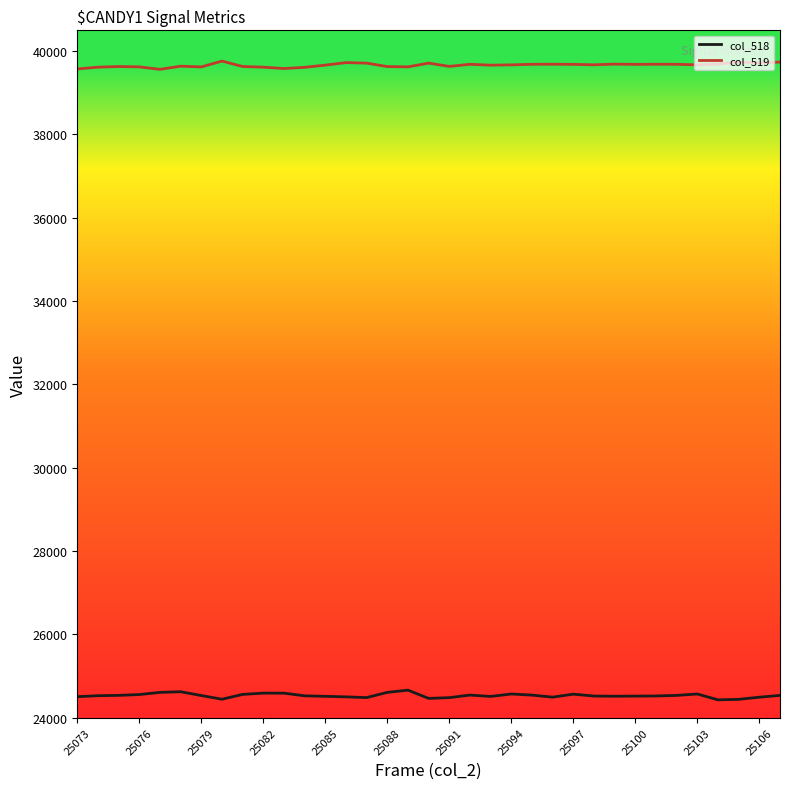

List the series in order of their overall mean, highest first.

col_519, col_518